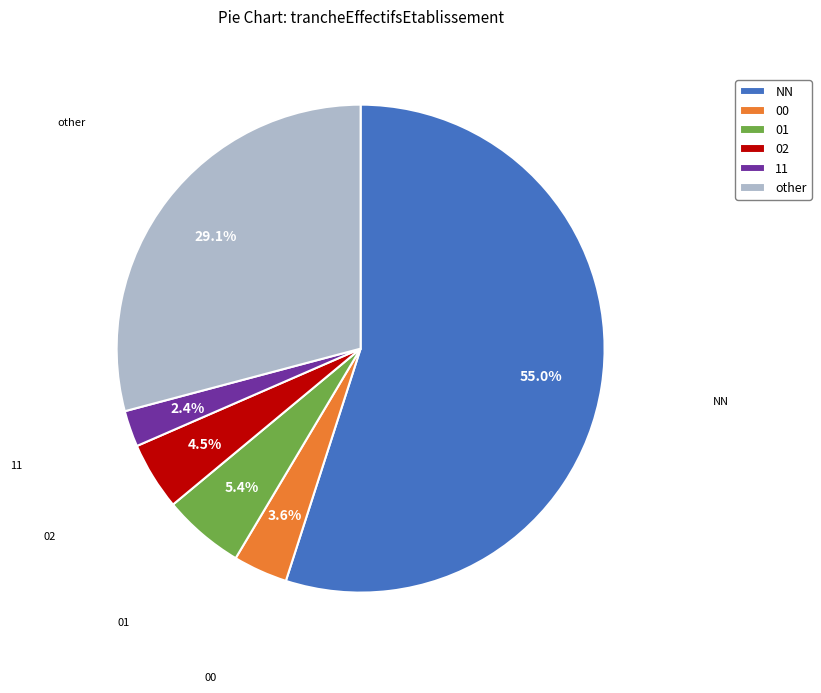

How many slices are in this pie chart?

6